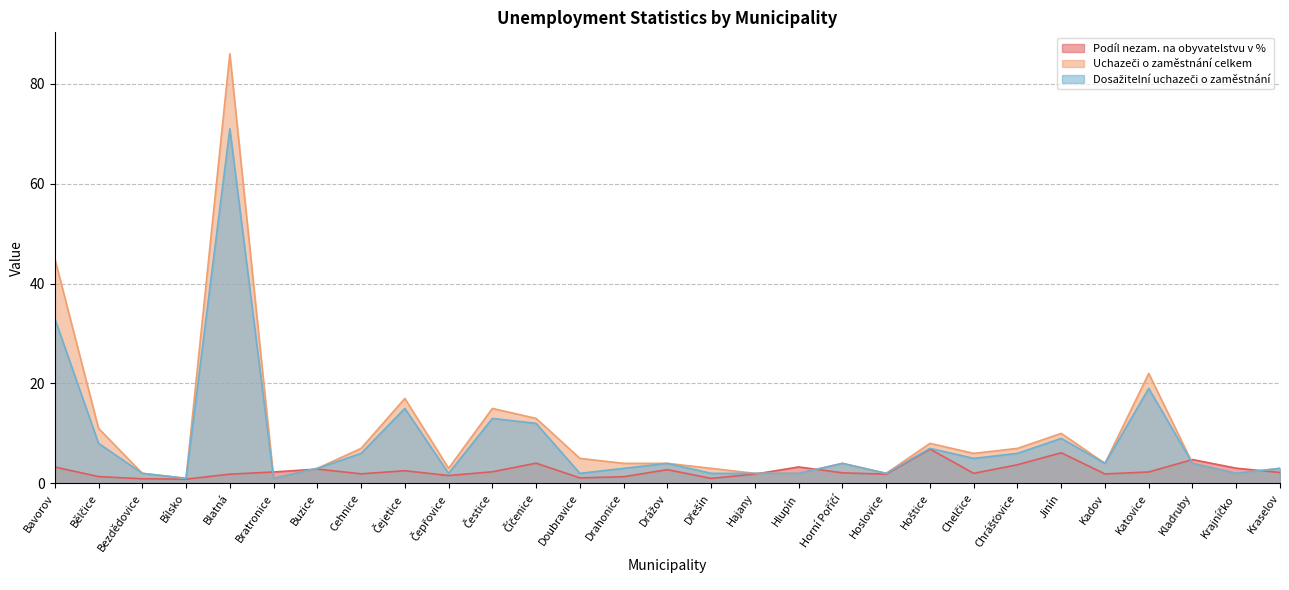

What is the label of the 19th point from the right?

Čestice